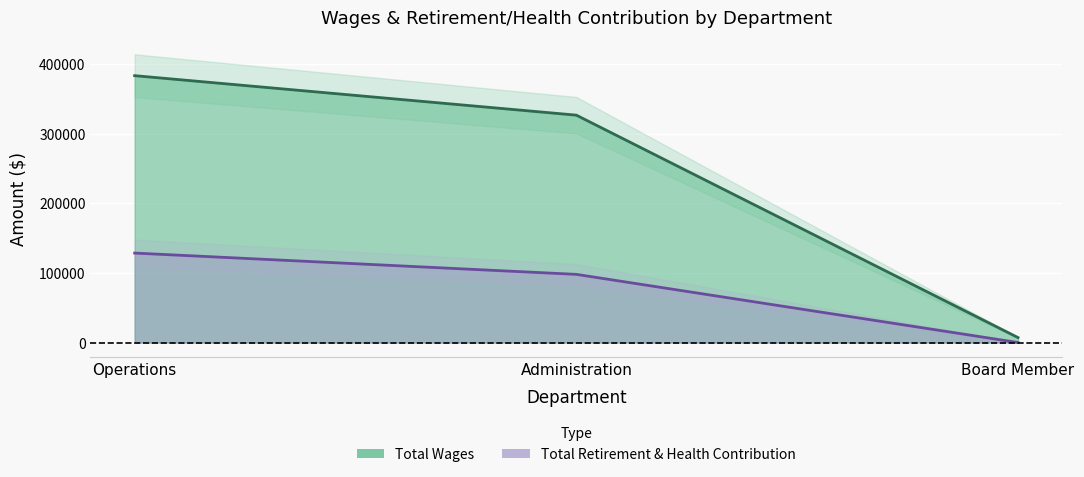

Does the chart display data point markers on the line(s)?

No